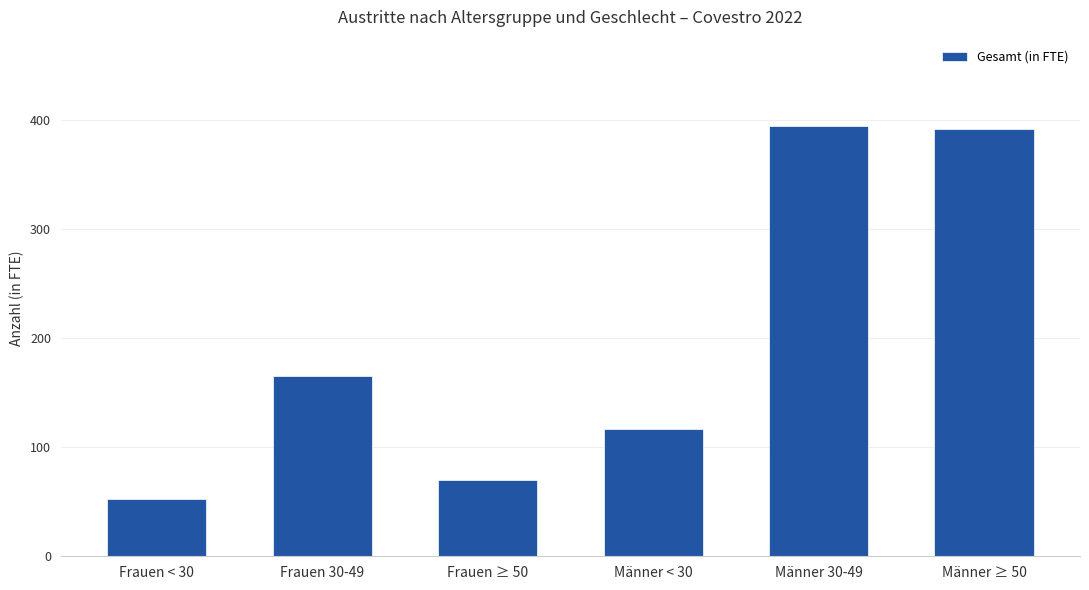

What is the difference between the second highest and second lowest values?

322